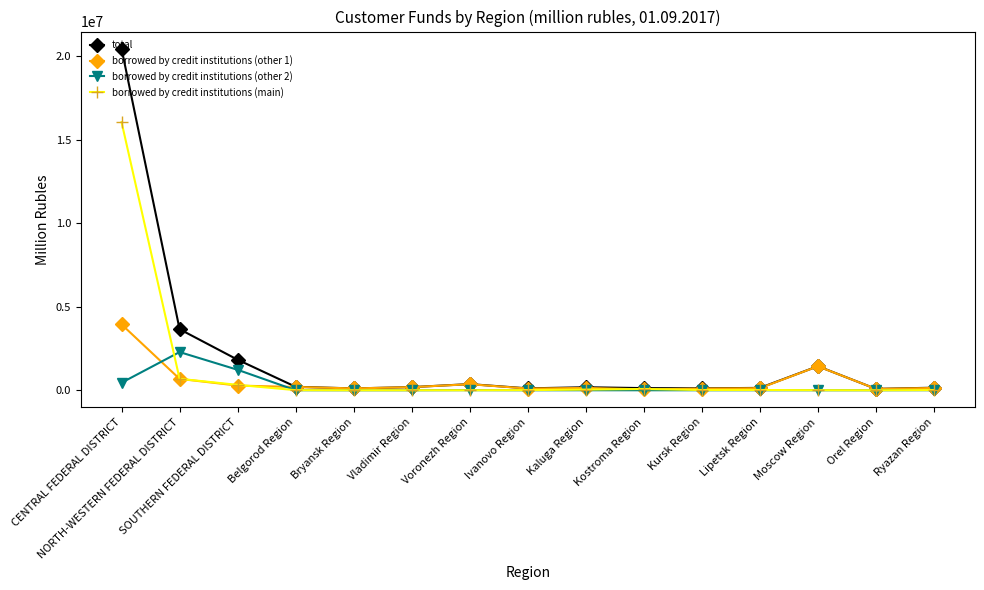

Which series has the widest spread of values?

total